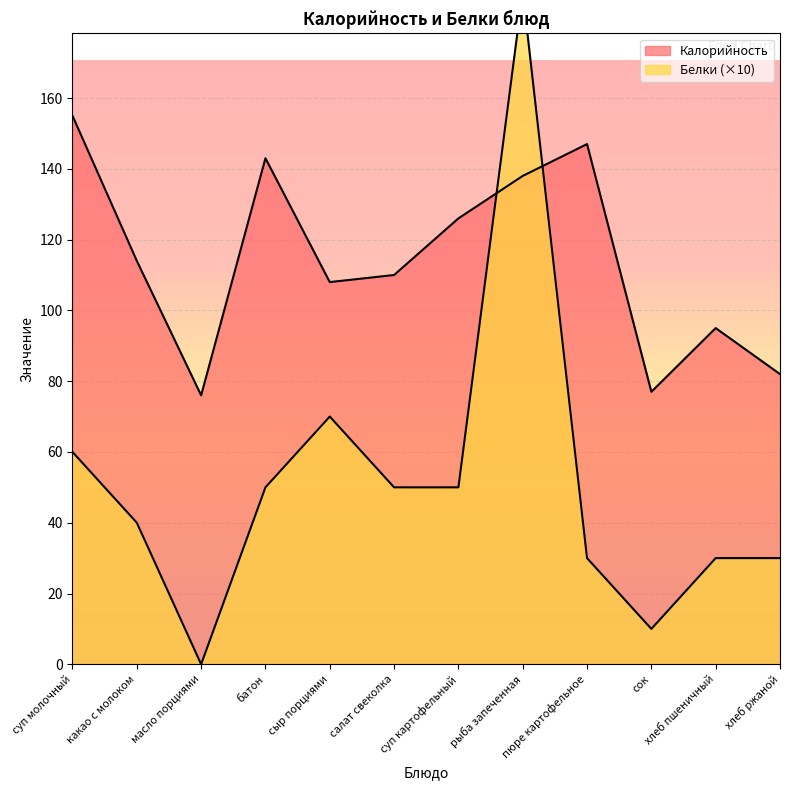

What is the difference between the highest and lowest values at хлеб пшеничный?

65